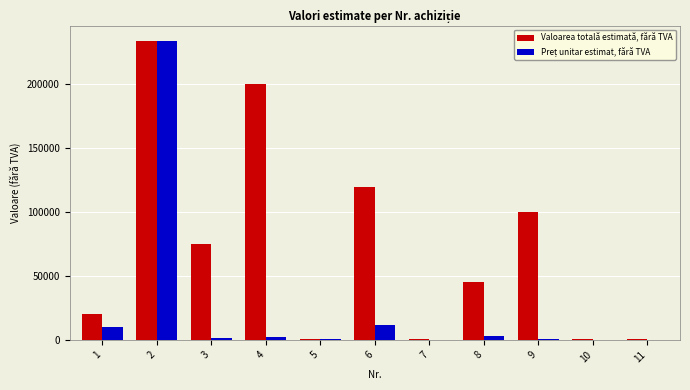

What is the greatest value displayed?

234324